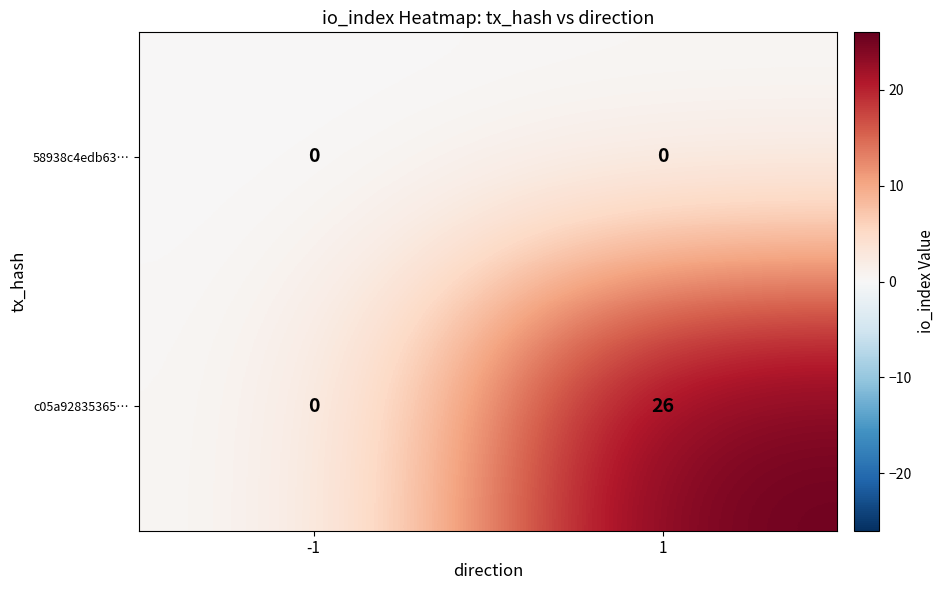

Reading left to right, extract all data points from this chart.

58938c4edb63…: -1=0	1=0
c05a92835365…: -1=0	1=26